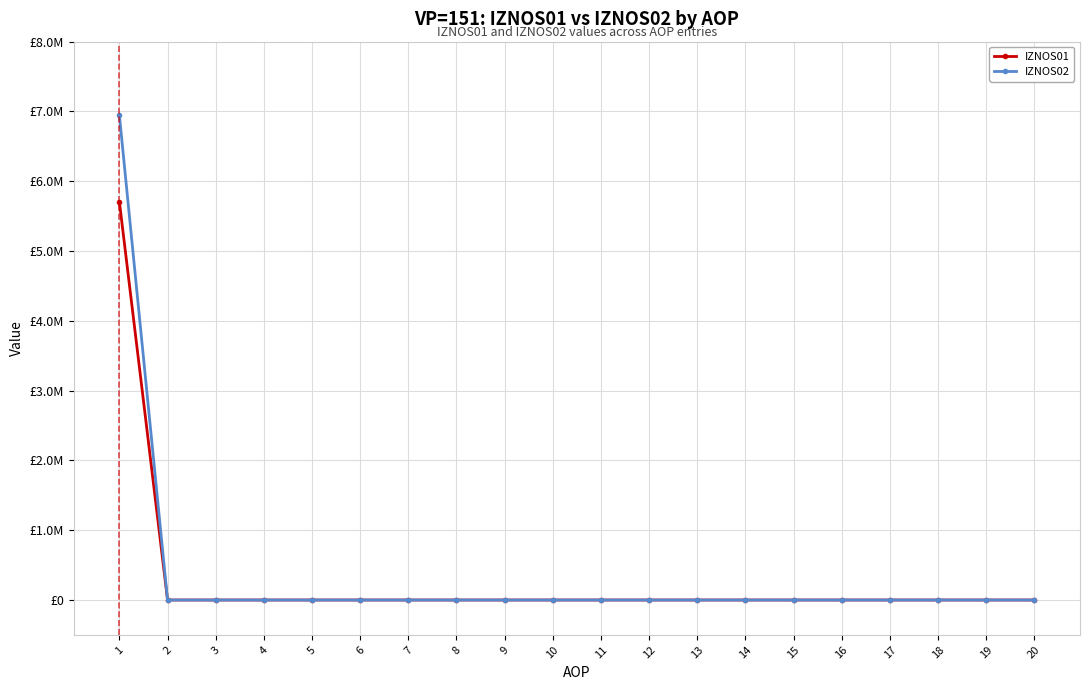

Where is IZNOS02 nearest to the value 3472180?

2